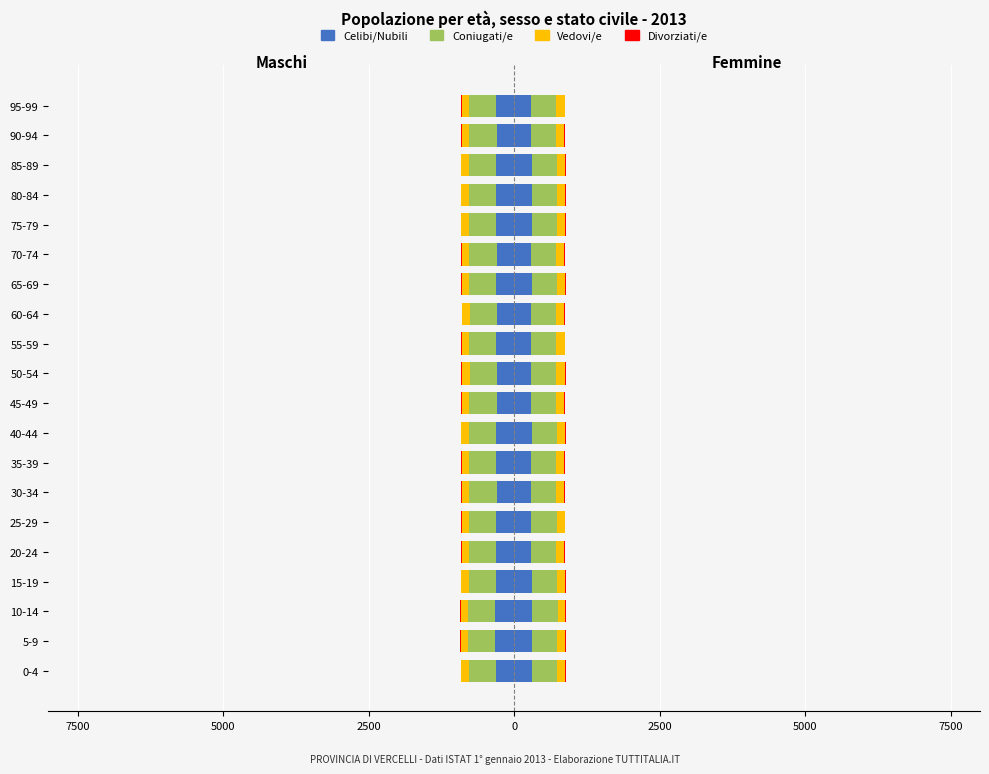

What are all the series names shown in the legend?

Celibi/Nubili, Coniugati/e, Vedovi/e, Divorziati/e